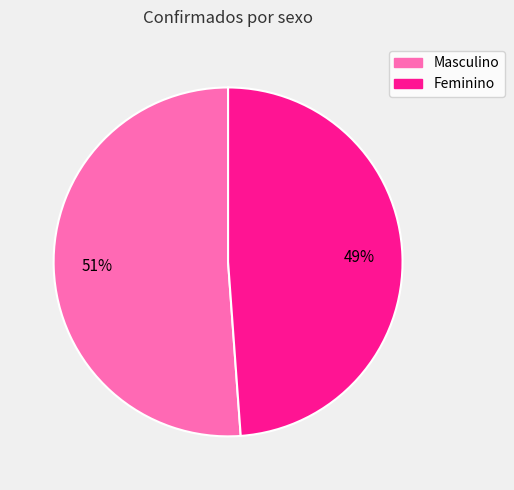

Which slice is the smallest?

Feminino